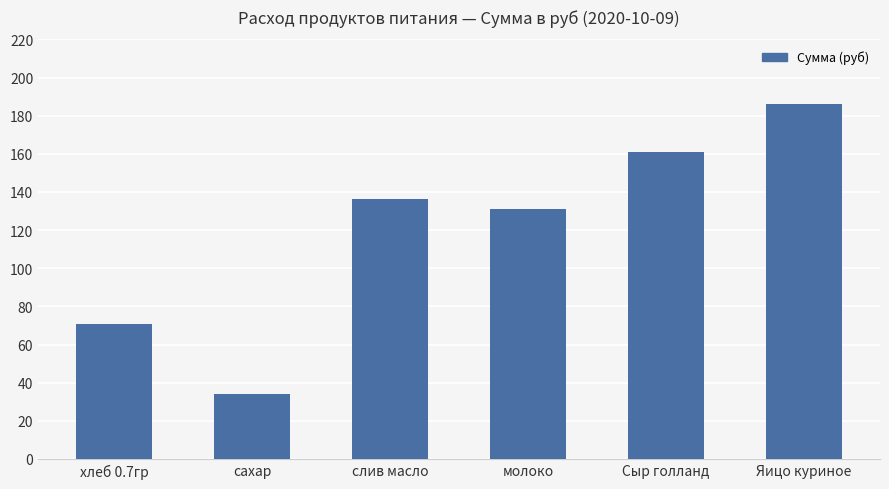

Reading right to left, transcribe all the data shown in this chart.

Яицо куриное=186.0	Сыр голланд=161.2	молоко=131.1	слив масло=136.1	сахар=34.1	хлеб 0.7гр=70.9